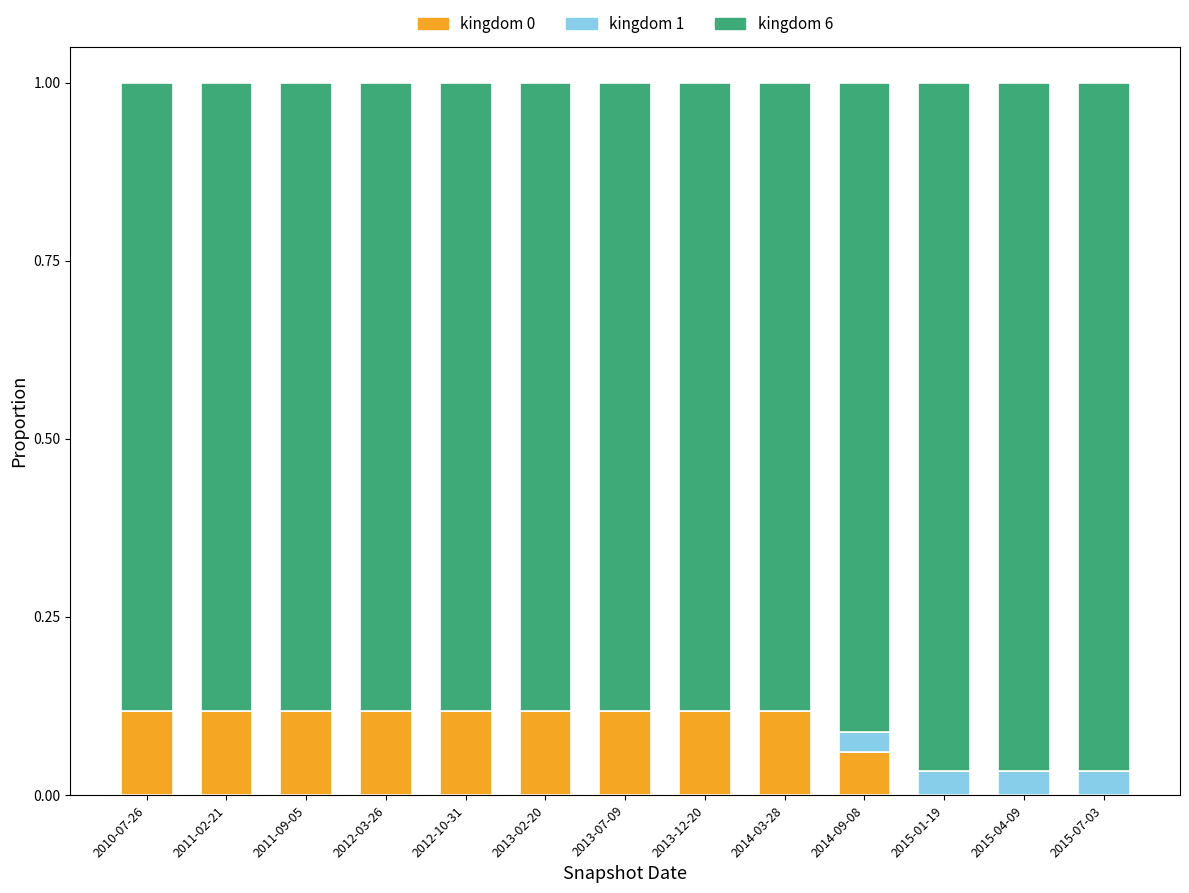

How many series are shown in this chart?

3